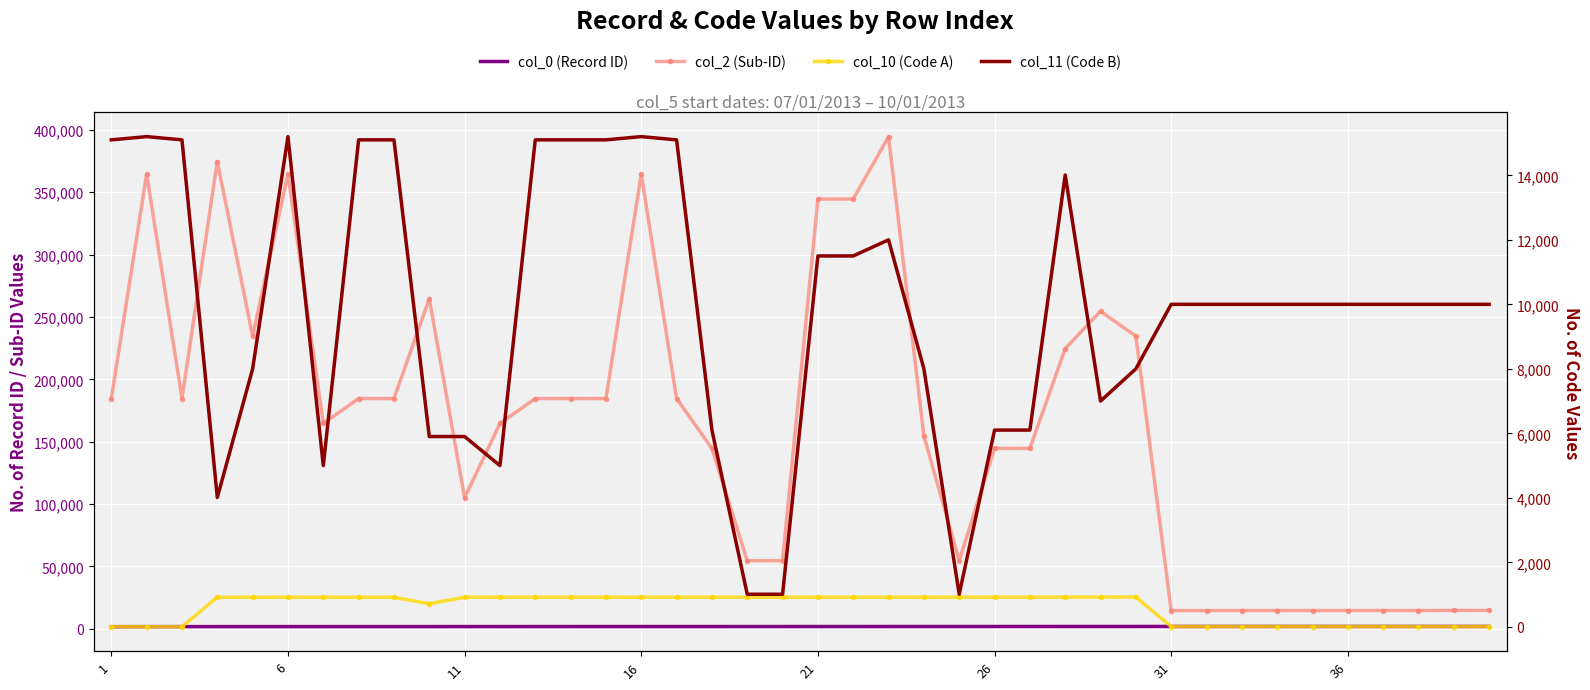

Reading left to right, list all the values displayed in this chart.

col_0 (Record ID): 1670	1715	1723	1729	1738	1743	1748	1755	1756	1757	1763	1766	1783	1785	1786	1787	1789	1791	1798	1799	1806	1807	1812	1814	1815	1818	1821	1834	1835	1841	1843	1844	1845	1846	1847	1848	1849	1850	1851	1852
col_2 (Sub-ID): 184604	364640	184613	374614	234647	364627	164600	184612	184608	264641	104998	164614	184606	184610	184600	364628	184607	144600	54603	54620	344602	344602	394608	154600	54634	144620	144650	224617	254622	234619	14605	14606	14617	14631	14634	14639	14640	14641	14697	14721
col_10 (Code A): 5	5	5	917	916	916	917	916	916	716	918	918	918	918	918	918	918	918	918	918	919	919	918	919	919	919	920	922	922	923	9	9	9	9	9	9	9	9	9	9
col_11 (Code B): 15101	15201	15101	4011	8001	15201	5001	15101	15101	5901	5901	5001	15101	15101	15101	15201	15101	6101	1011	1011	11501	11501	12001	8001	1011	6101	6101	14011	7001	8001	10001	10001	10001	10001	10001	10001	10001	10001	10001	10001